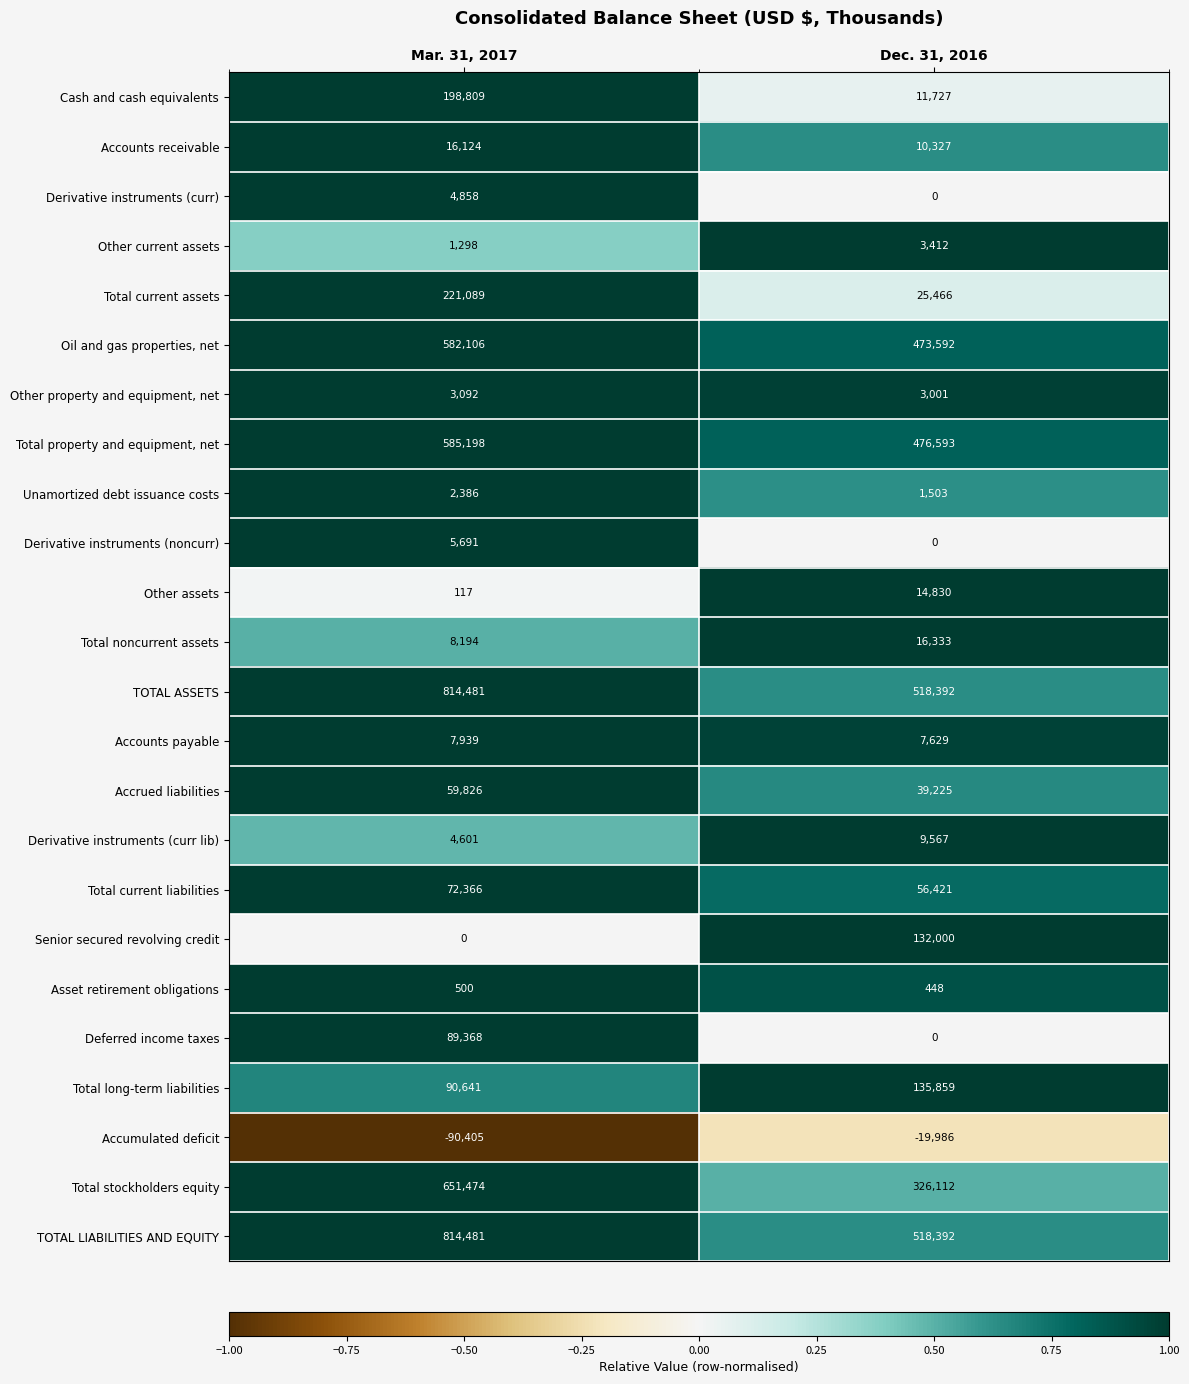

Rank the categories by TOTAL LIABILITIES AND EQUITY value from lowest to highest.

Dec. 31, 2016, Mar. 31, 2017